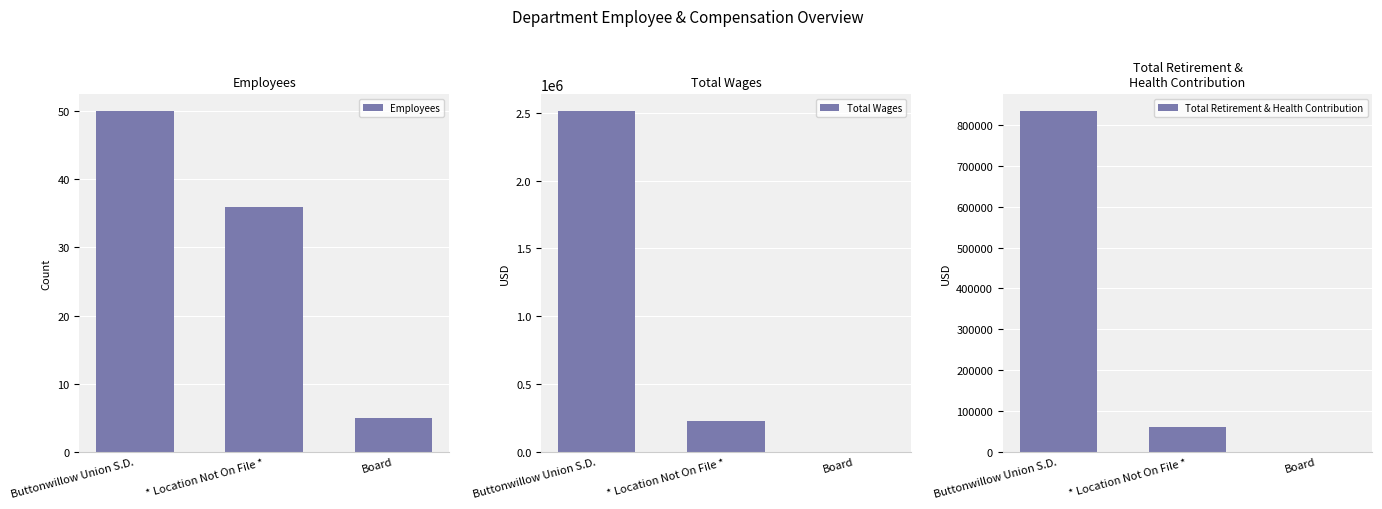

Rank the series at Board from lowest to highest value.

Total Wages, Total Retirement & Health Contribution, Employees